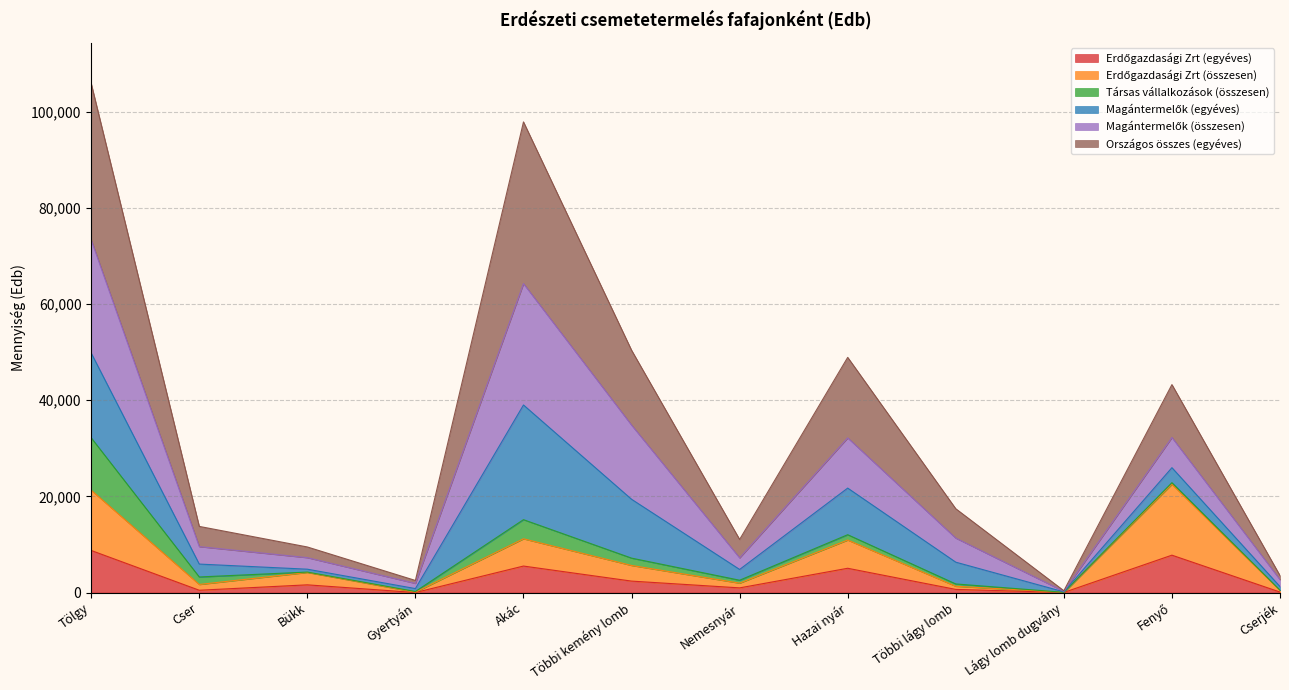

What position from the right is Lágy lomb dugvány?

3